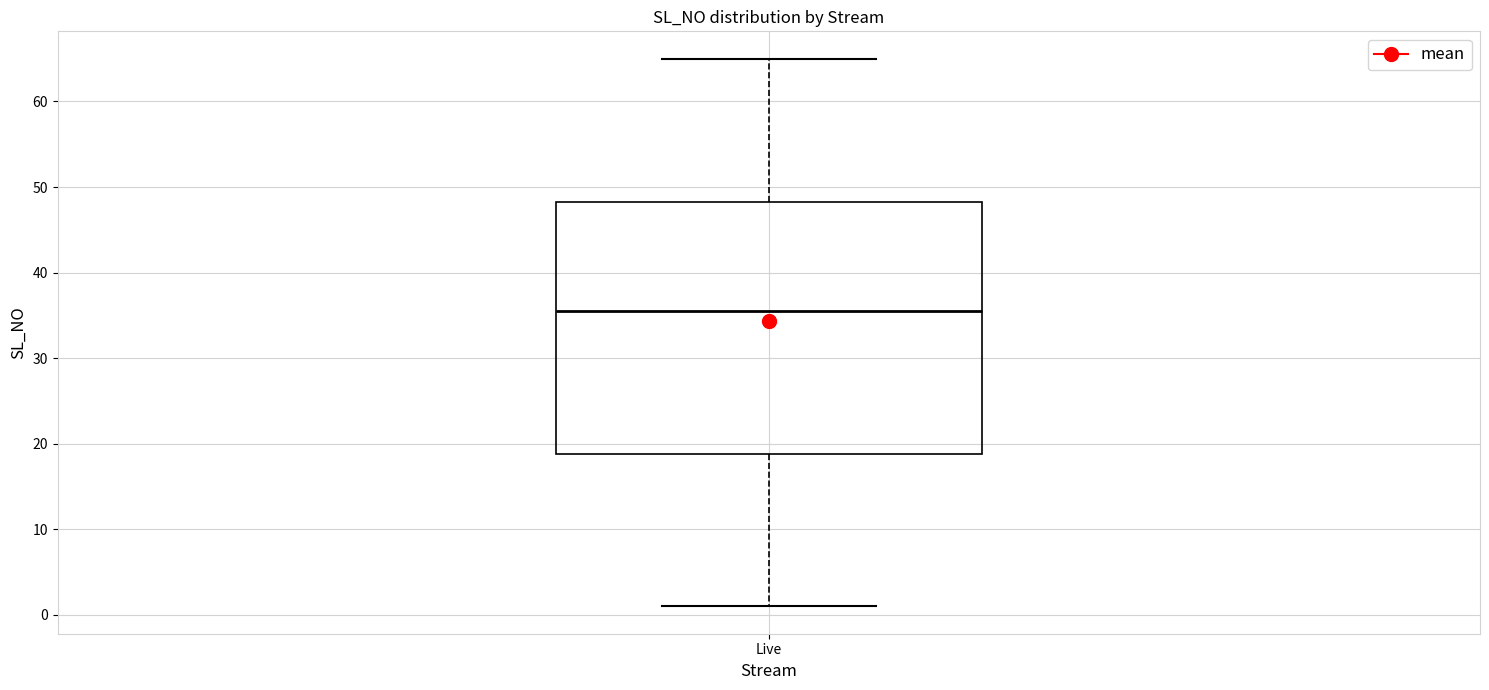

Transcribe this box plot: give where the median line is, the range the box spans, and where the two whiskers end, as read against the y-axis. The values are not printed on the chart, so give them approximately, as read against the axis.

median 36, box 19 to 48, whiskers 1 to 65